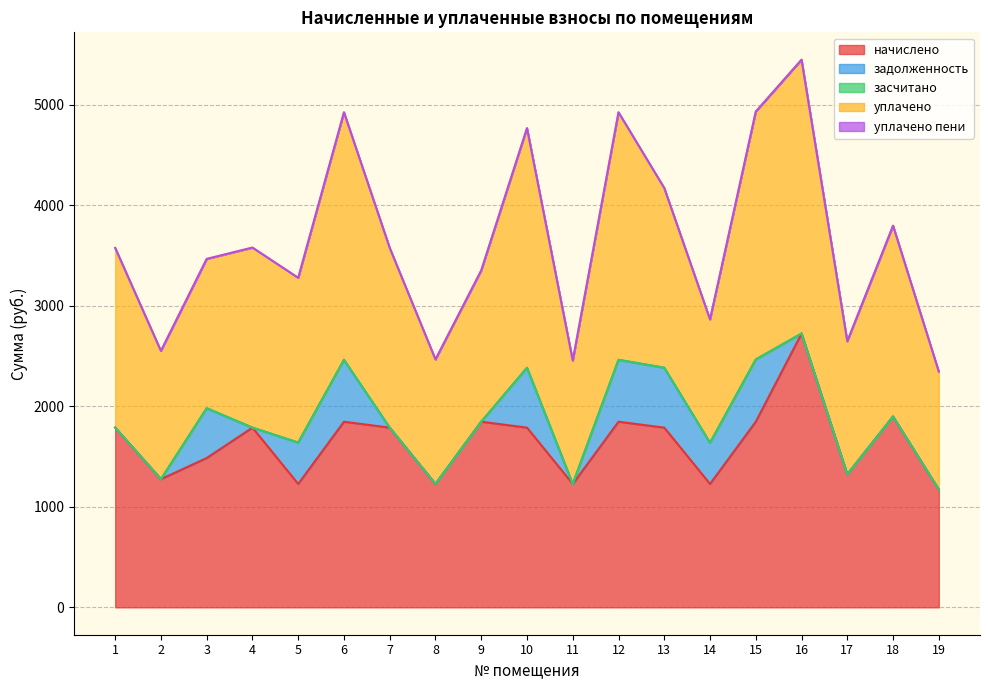

What is the average value of the задолженность series?

229.4